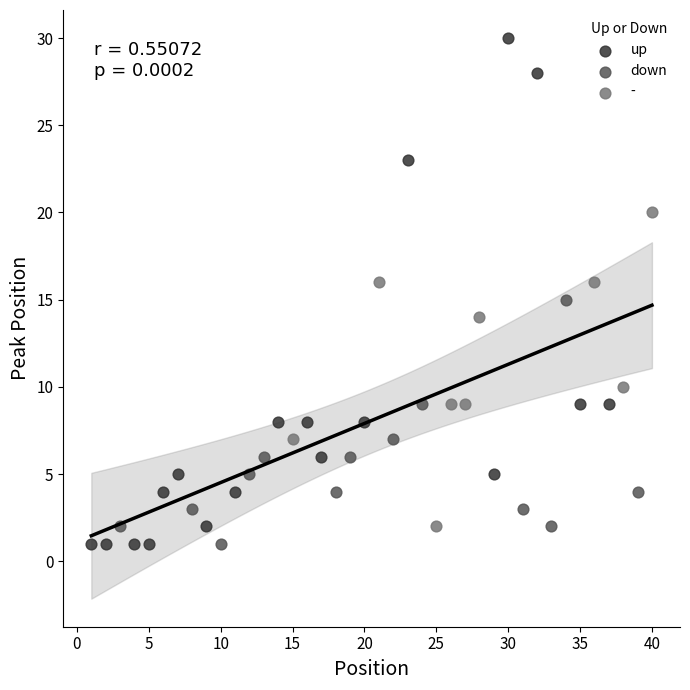

Which series has the largest Y range (max minus min)?

up